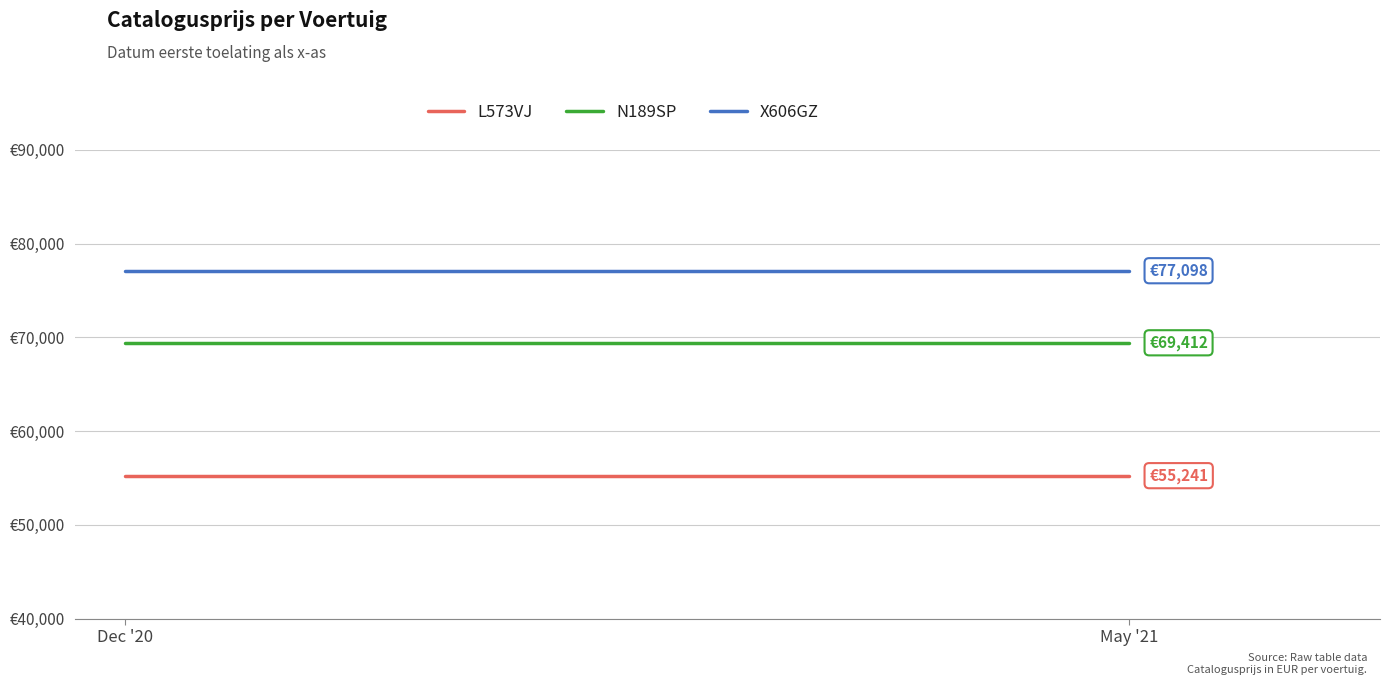

At how many categories does at least one series exceed 70147?

2